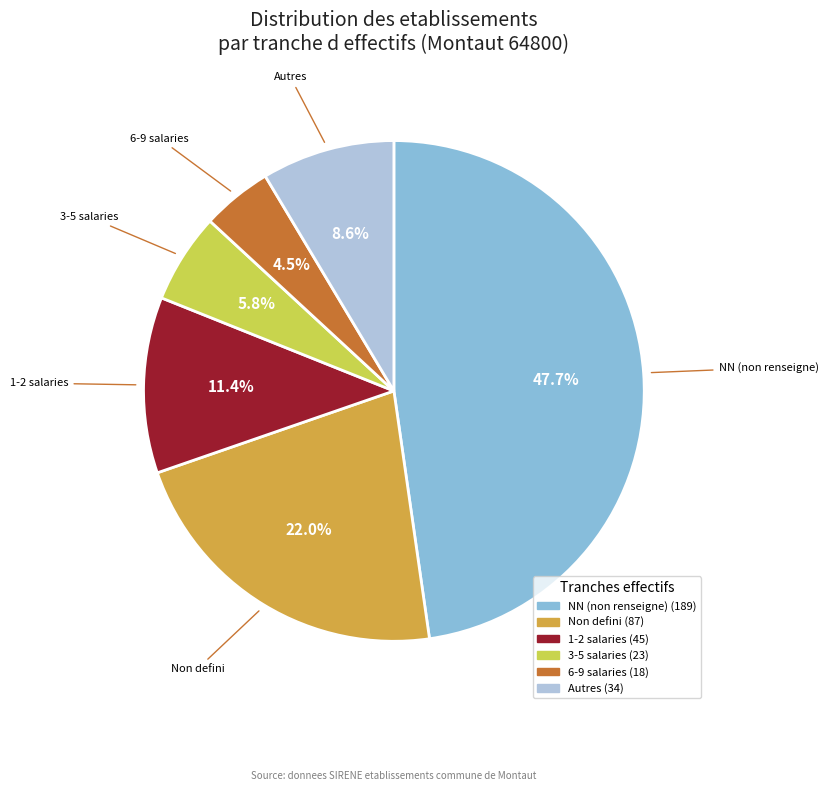

Which has a higher value, NN (non renseigne) or Autres?

NN (non renseigne)